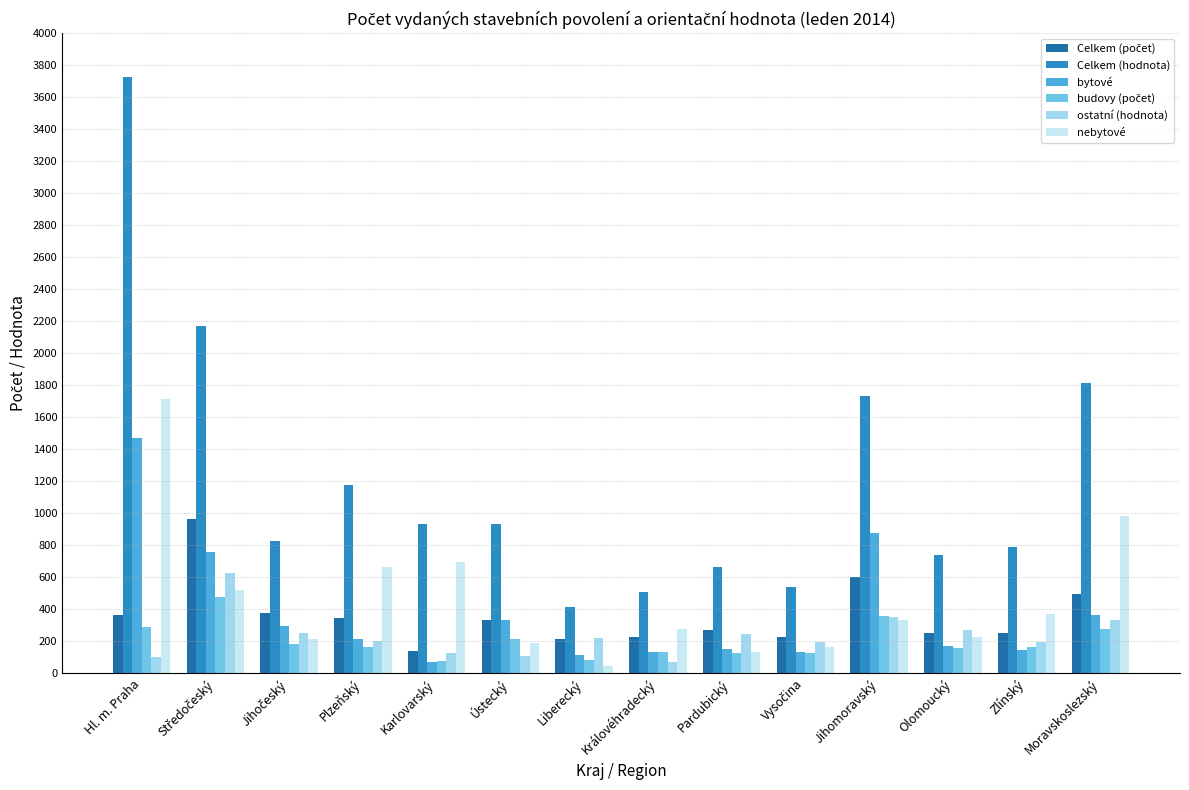

Which series has the widest spread of values?

Celkem (hodnota)